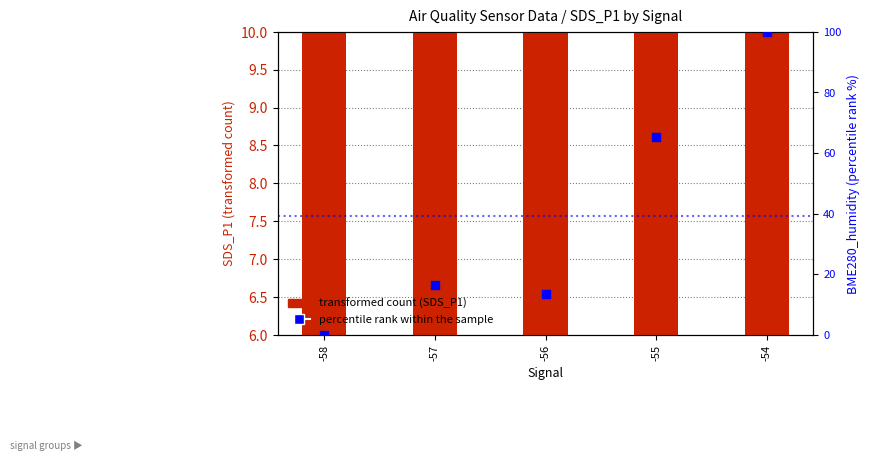

What are all the series names shown in the legend?

transformed count (SDS_P1), percentile rank within the sample